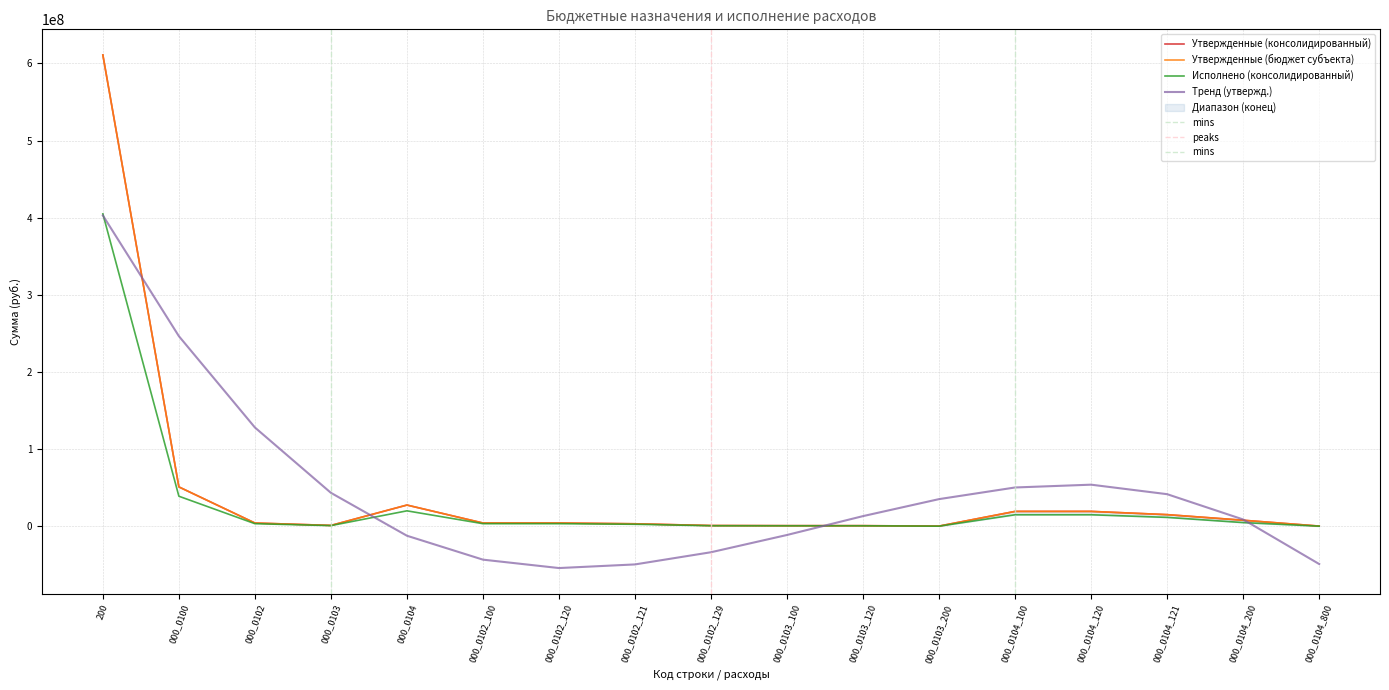

How many lines are shown in the chart?

3